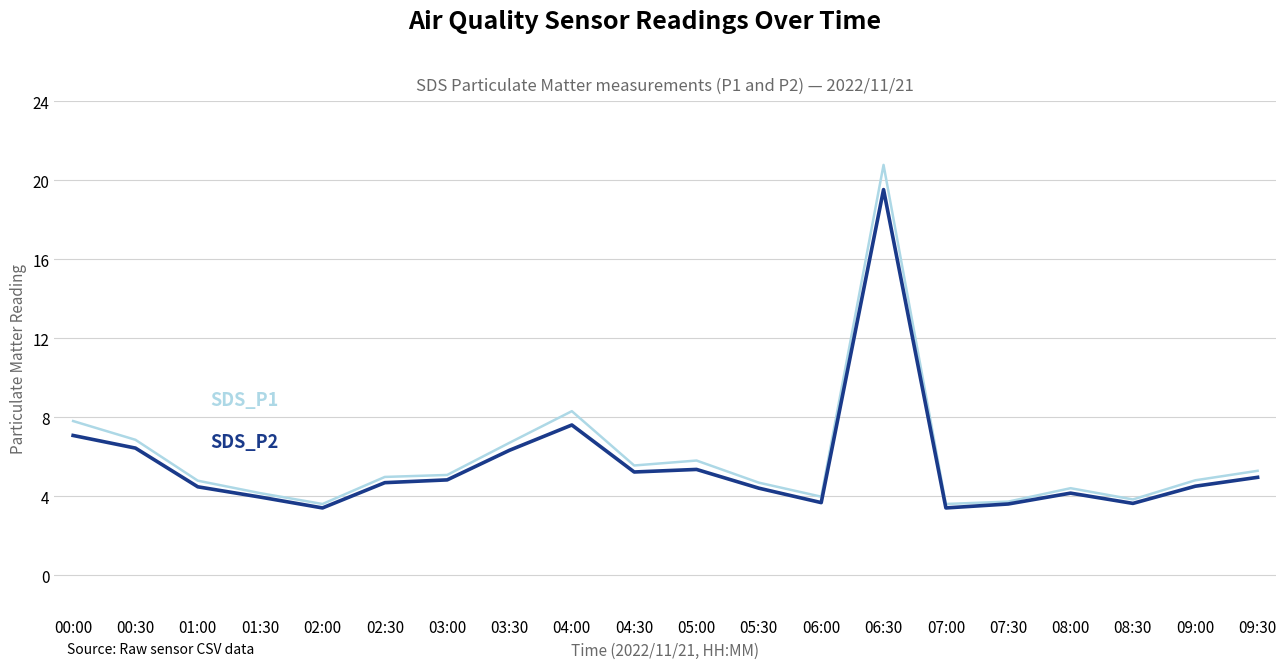

What is the spread (max minus min) of values at 03:30?

0.4